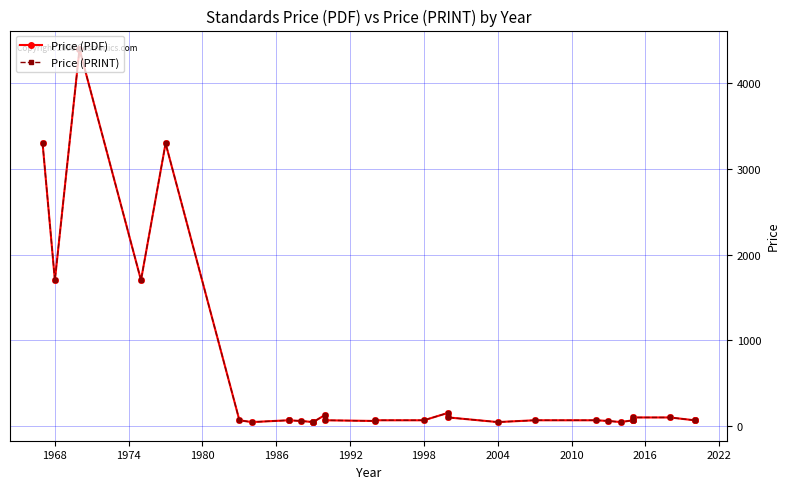

Which series has the largest total across all categories?

Price (PDF)